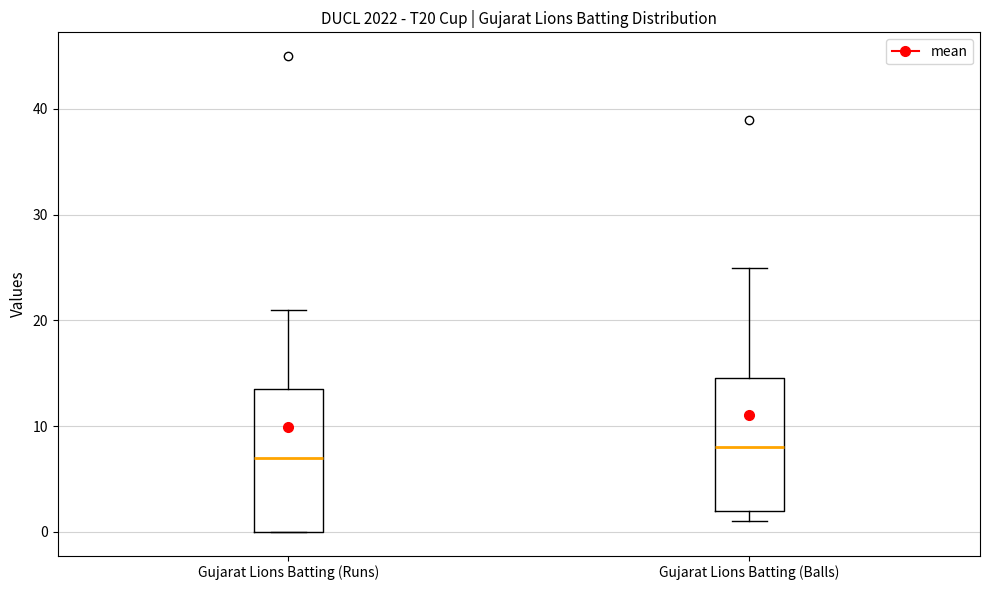

Which box's median line is the highest?

Gujarat Lions Batting (Balls)